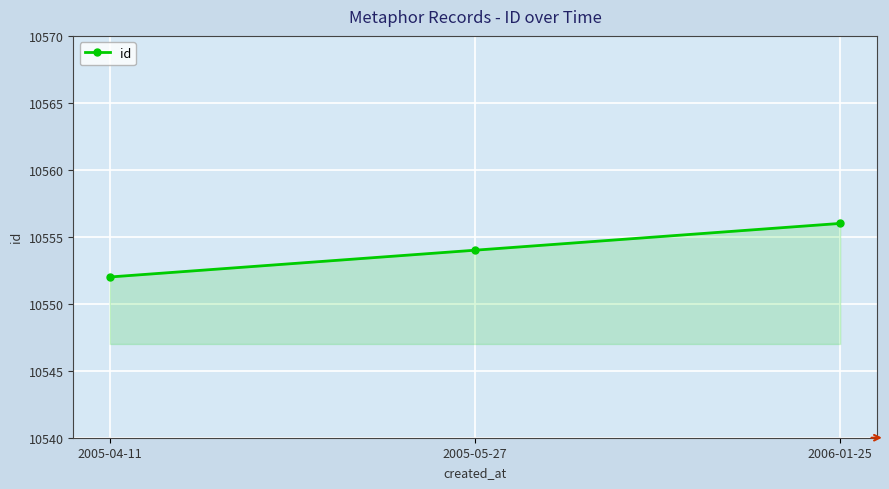

Which category has the lowest value across all series?

2005-04-11